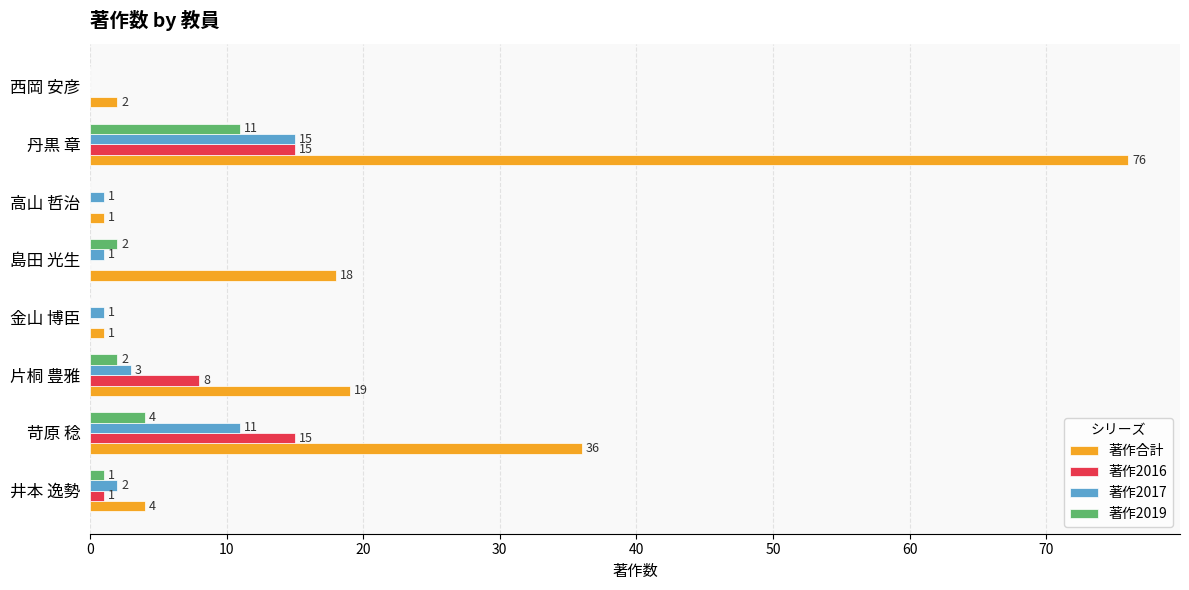

What is the total value across all series at 片桐 豊雅?

32